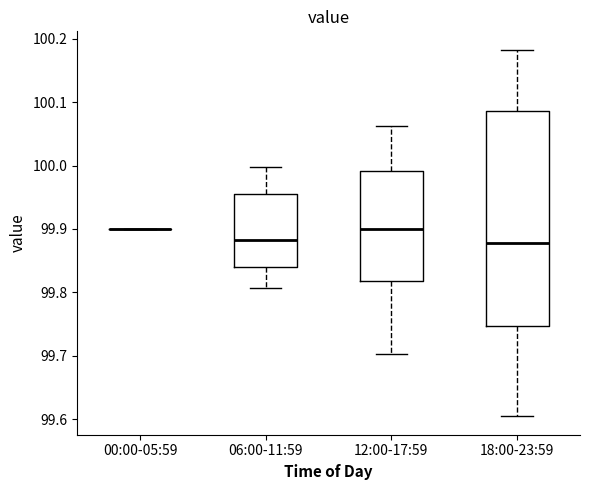

Comparing the boxes themselves (not the whiskers), which one is the tallest?

18:00-23:59